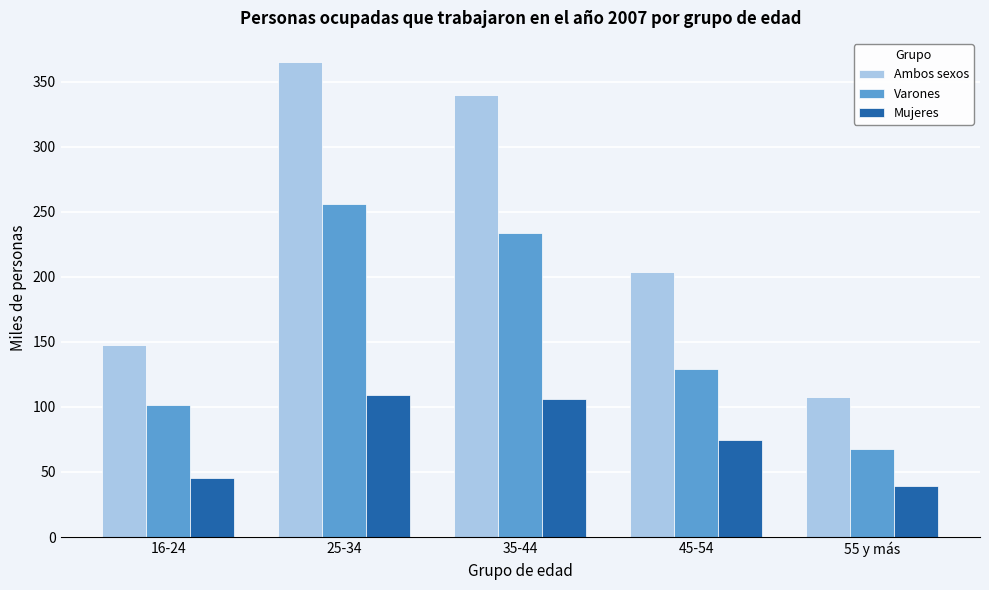

Reading left to right, list all the values displayed in this chart.

Ambos sexos: 147.4	365.3	339.7	203.8	107.6
Varones: 101.7	255.8	233.4	129.3	67.9
Mujeres: 45.7	109.5	106.3	74.5	39.6